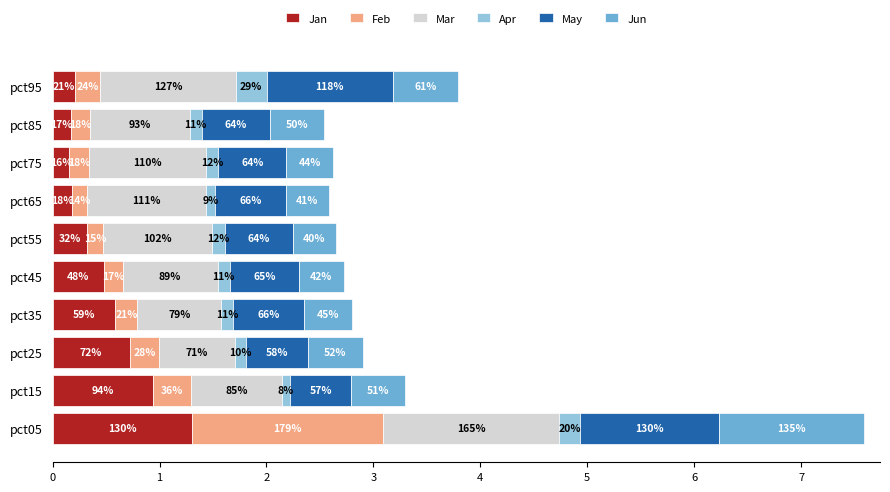

Which series has the largest total across all categories?

Mar